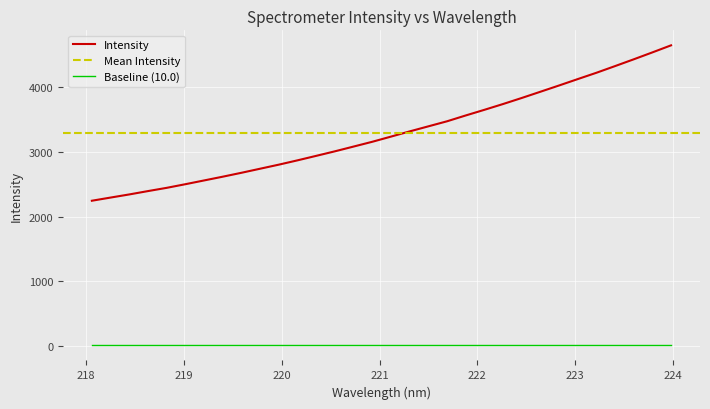

List the labels in order of value, largest first.

223.9802, 223.7895, 223.5987, 223.408, 223.2172, 223.0264, 222.8355, 222.6447, 222.4538, 222.263, 222.0721, 221.8812, 221.6902, 221.4993, 221.3083, 221.1174, 220.9264, 220.7354, 220.5444, 220.3533, 220.1623, 219.9712, 219.7801, 219.589, 219.3979, 219.2067, 219.0156, 218.8244, 218.6332, 218.442, 218.2508, 218.0596